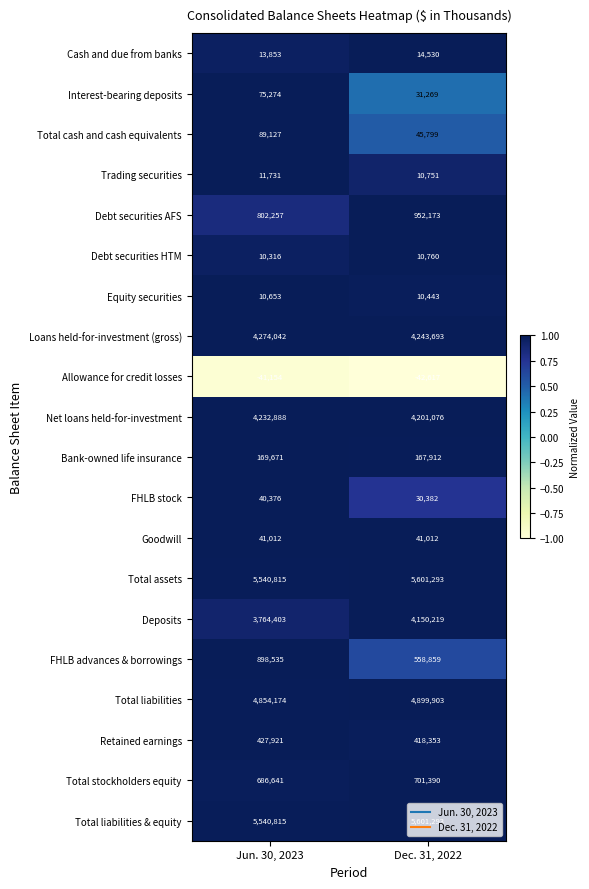

What is the maximum value shown in the chart?

5601293